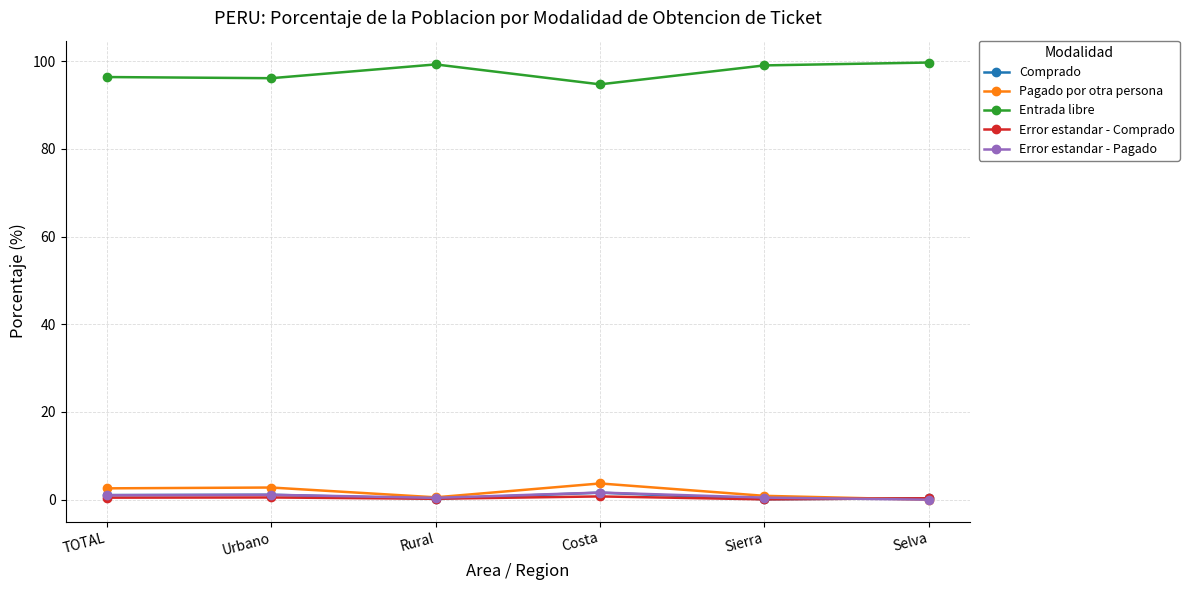

What is the label of the 5th point from the left?

Sierra